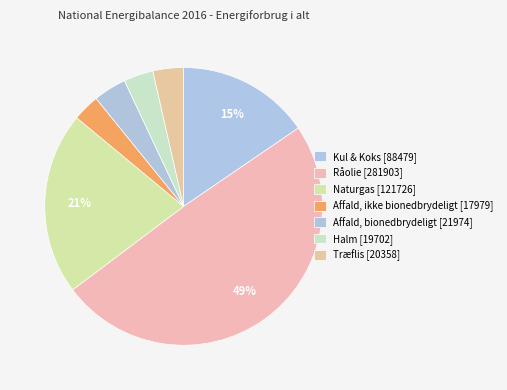

How much of the chart is everything except Affald, ikke bionedbrydeligt?

96.9%